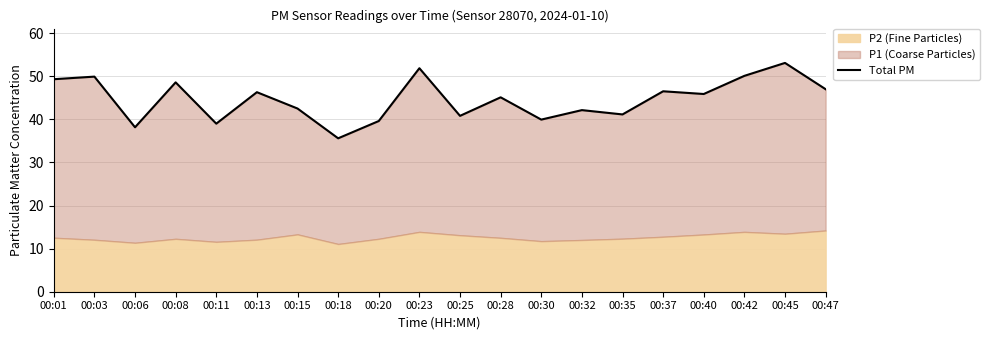

How many categories are shown in the chart?

20